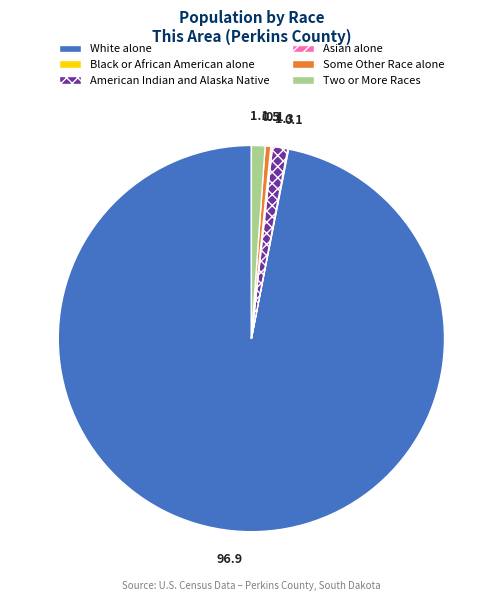

Is White alone the majority of the pie?

Yes